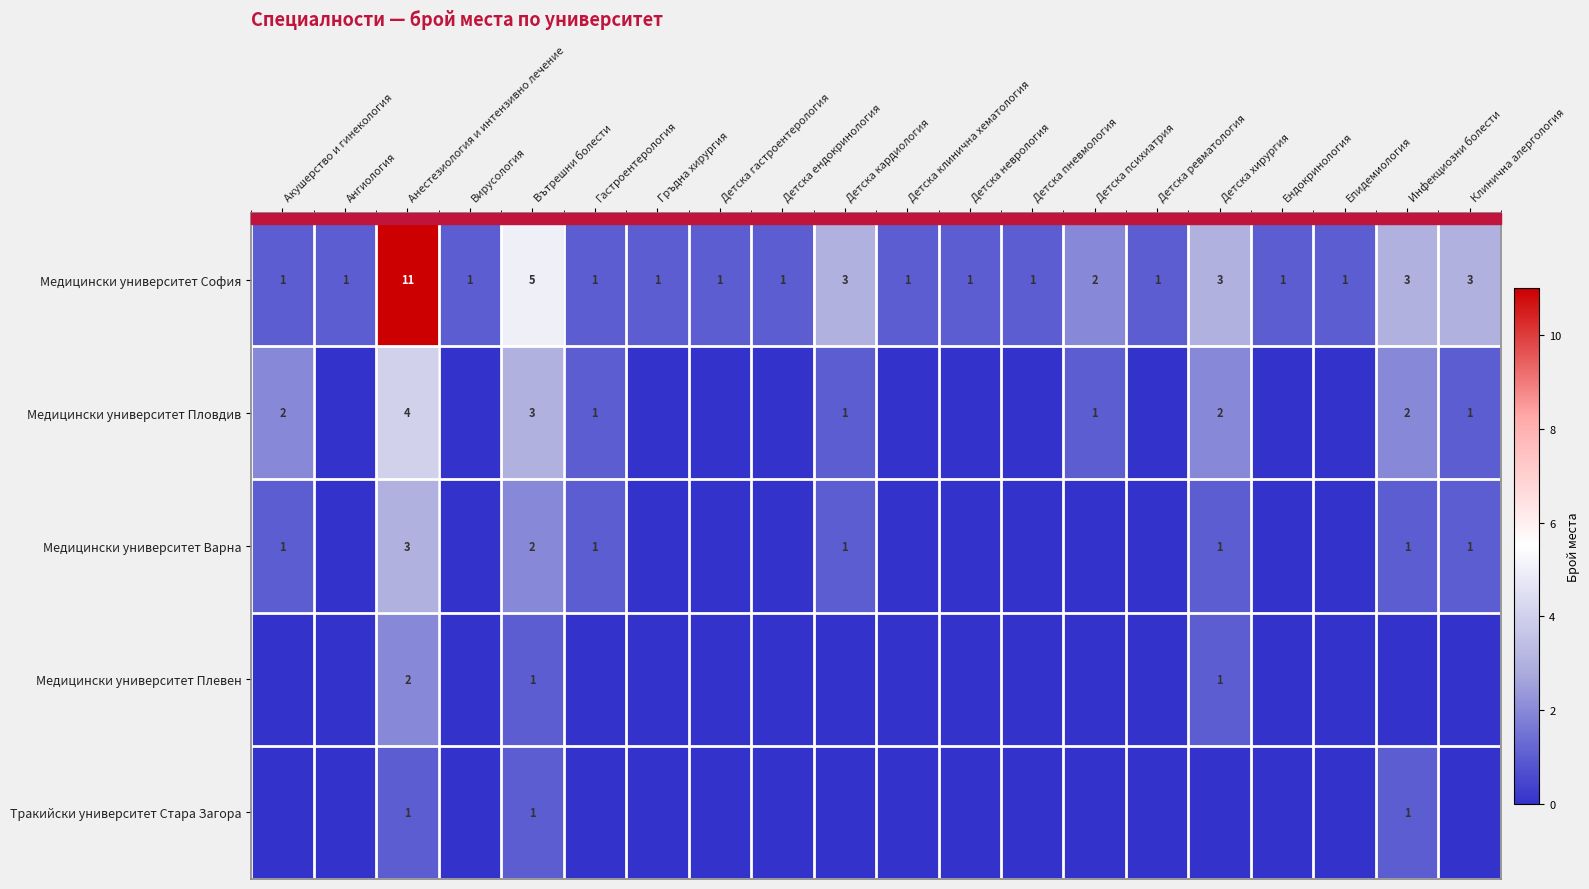

Which category has the highest value across all series?

Анестезиология и интензивно лечение